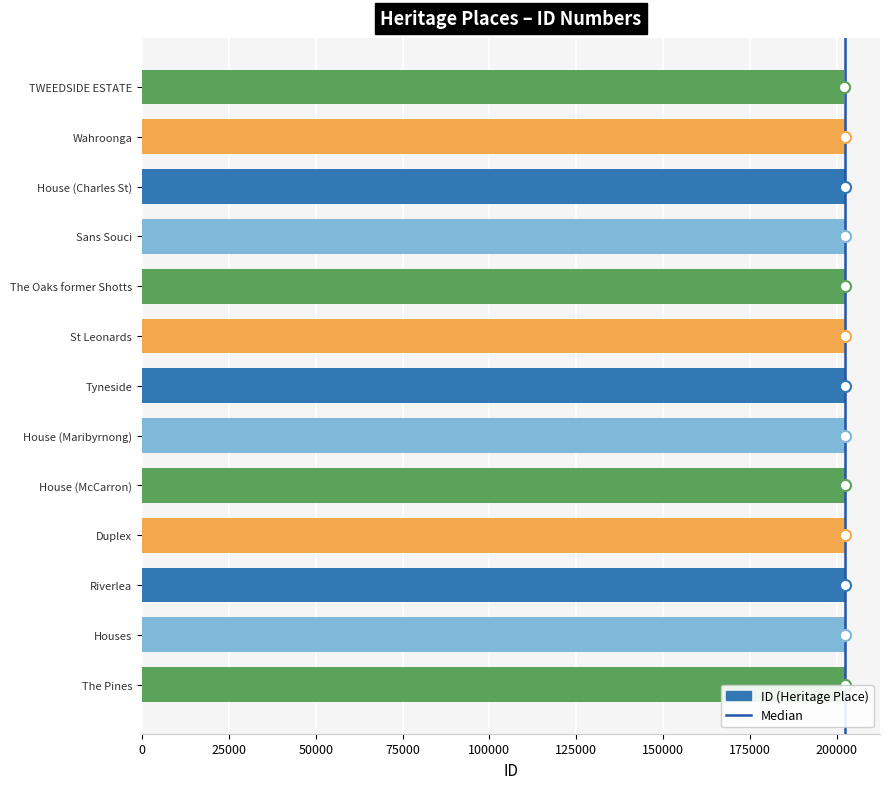

What is the minimum value shown in the chart?

202141